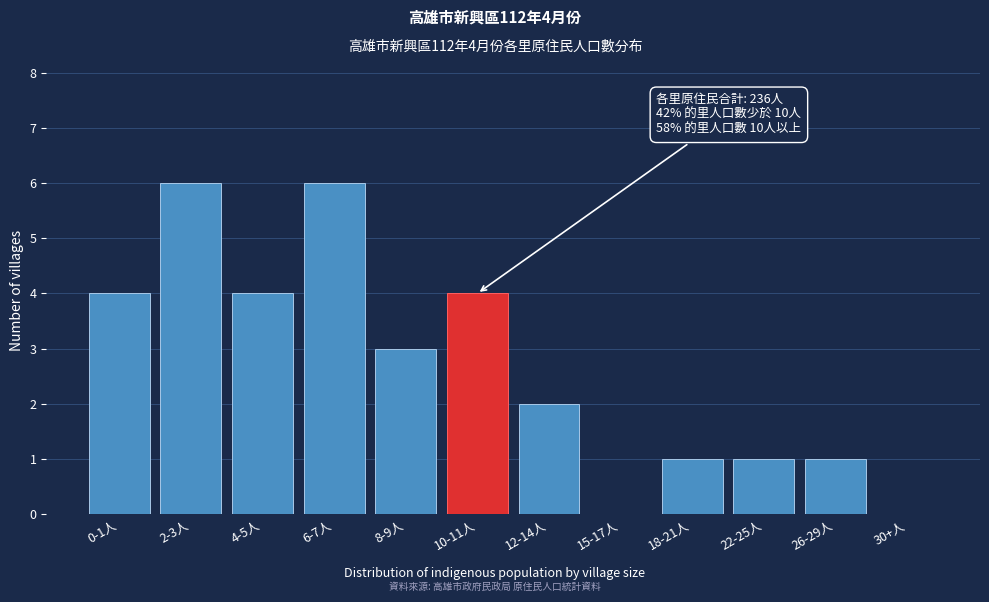

Reading left to right, transcribe all the data shown in this chart.

0-1人=4	2-3人=6	4-5人=4	6-7人=6	8-9人=3	10-11人=4	12-14人=2	15-17人=0	18-21人=1	22-25人=1	26-29人=1	30+人=0